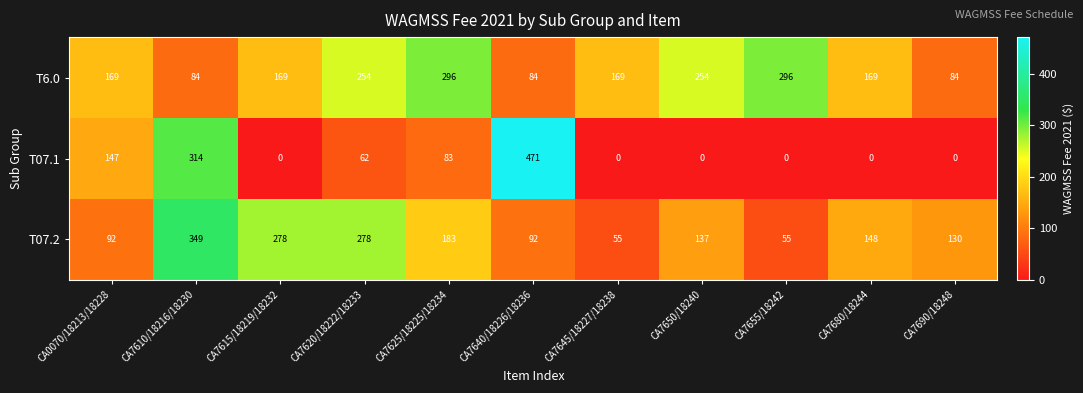

The T07.1 series shows 0 at CA7645/18227/18238. True or false?

True